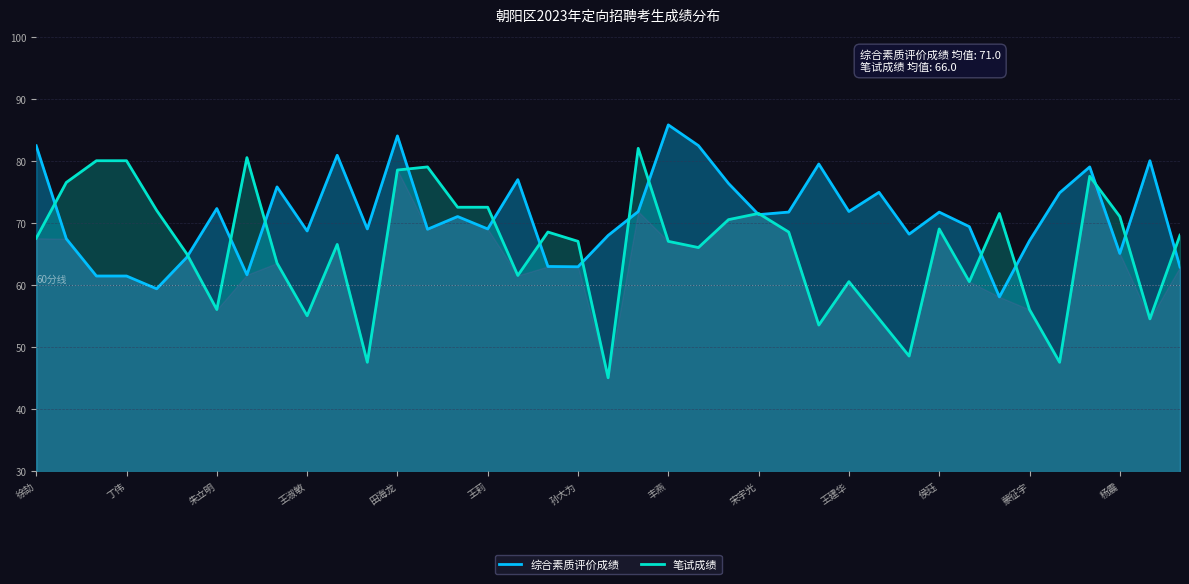

At which category is the sum across all series the highest?

田海龙